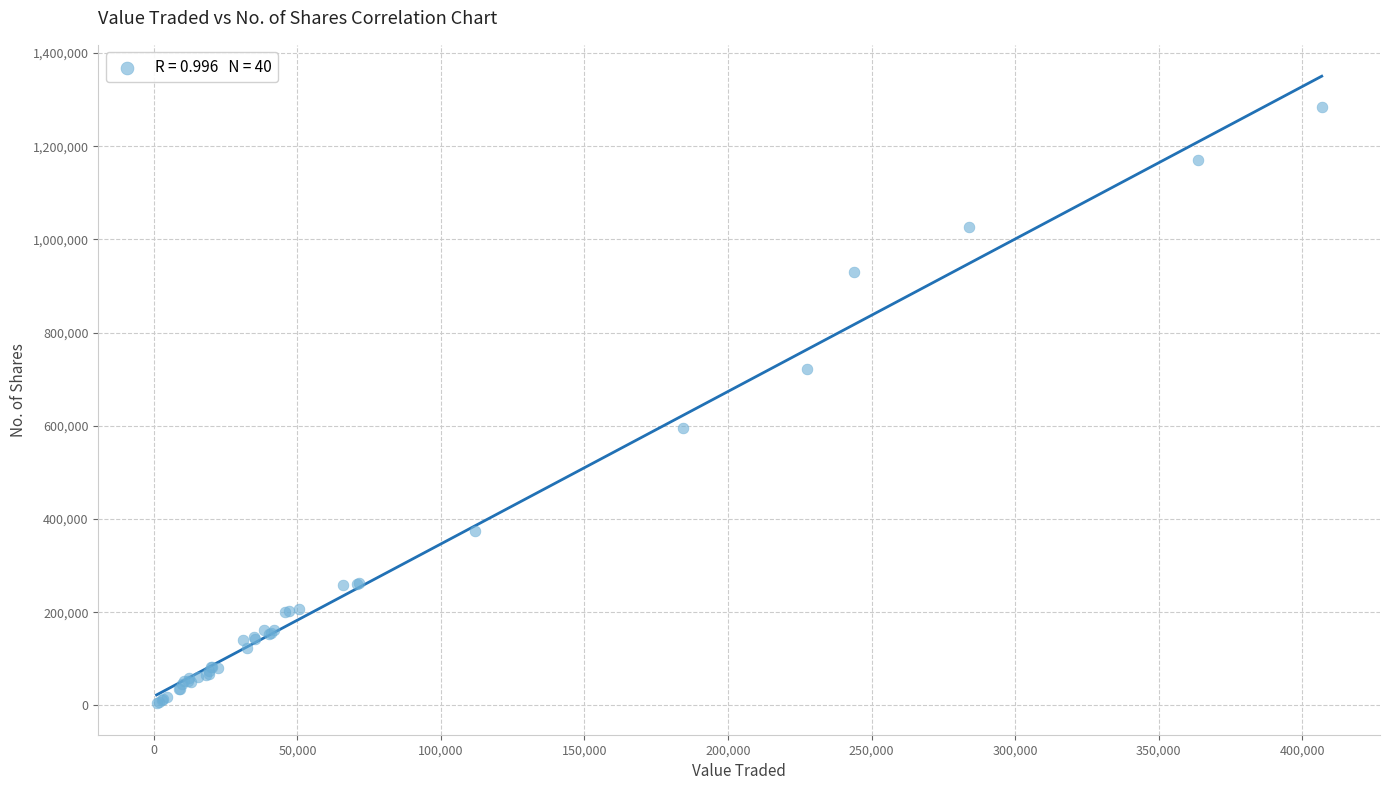

What Y value in the scatter plot is closest to 643996?

595269